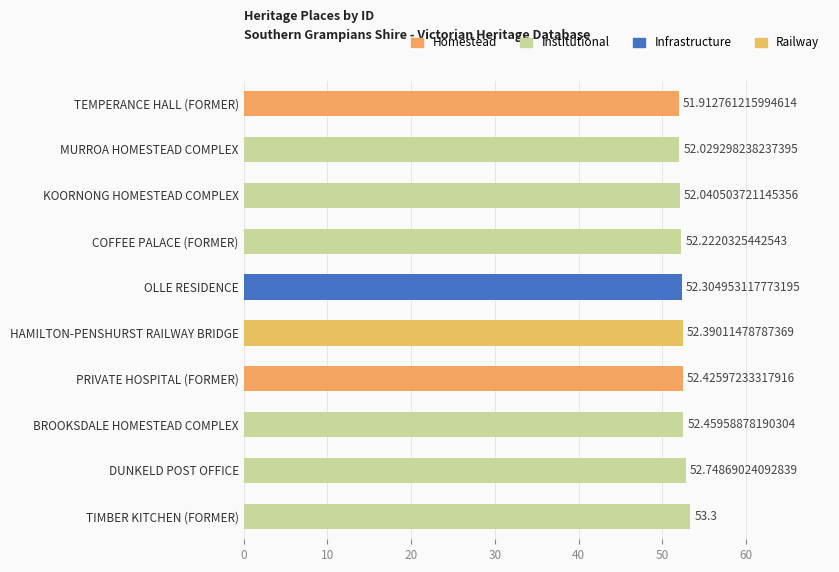

How many values are below 52?

1